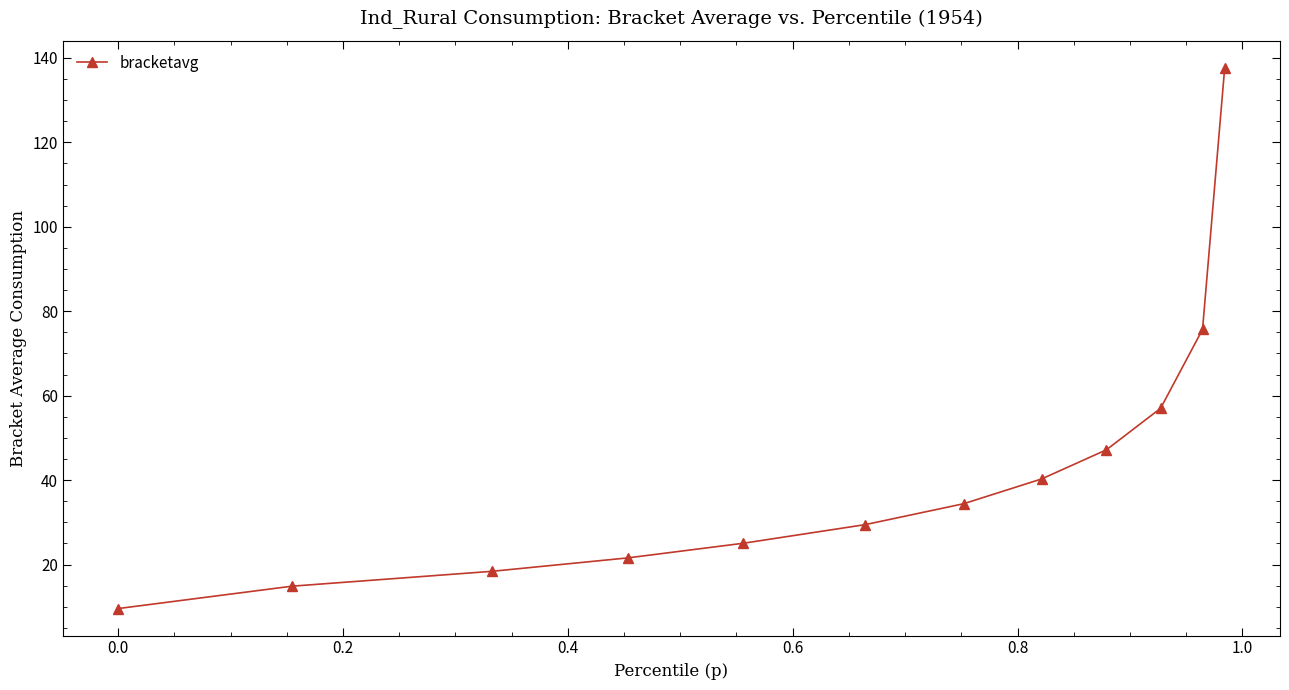

True or false: the data has more than 1 interior local peaks.

False